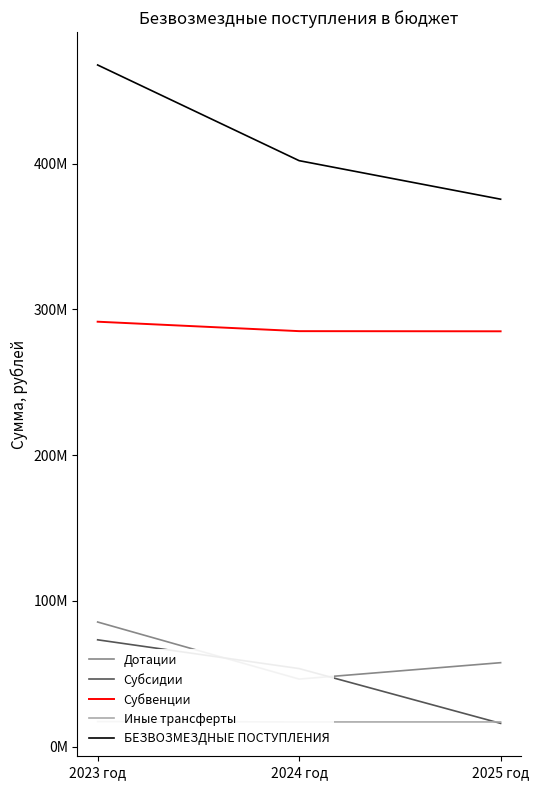

What is the label of the 3rd point from the left?

2025 год